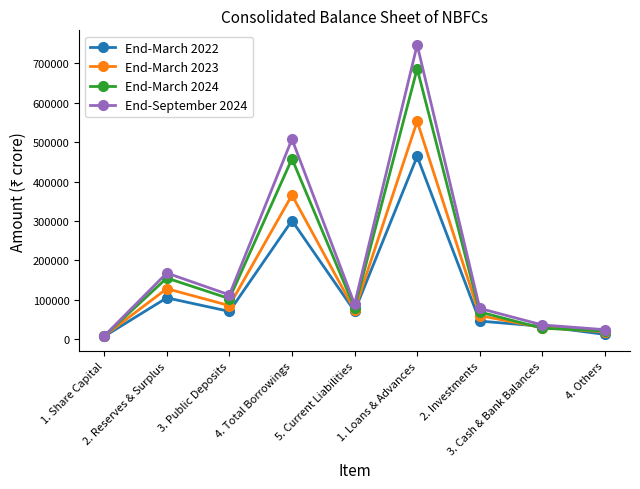

True or false: End-March 2023 has more than 1 interior local peaks.

True